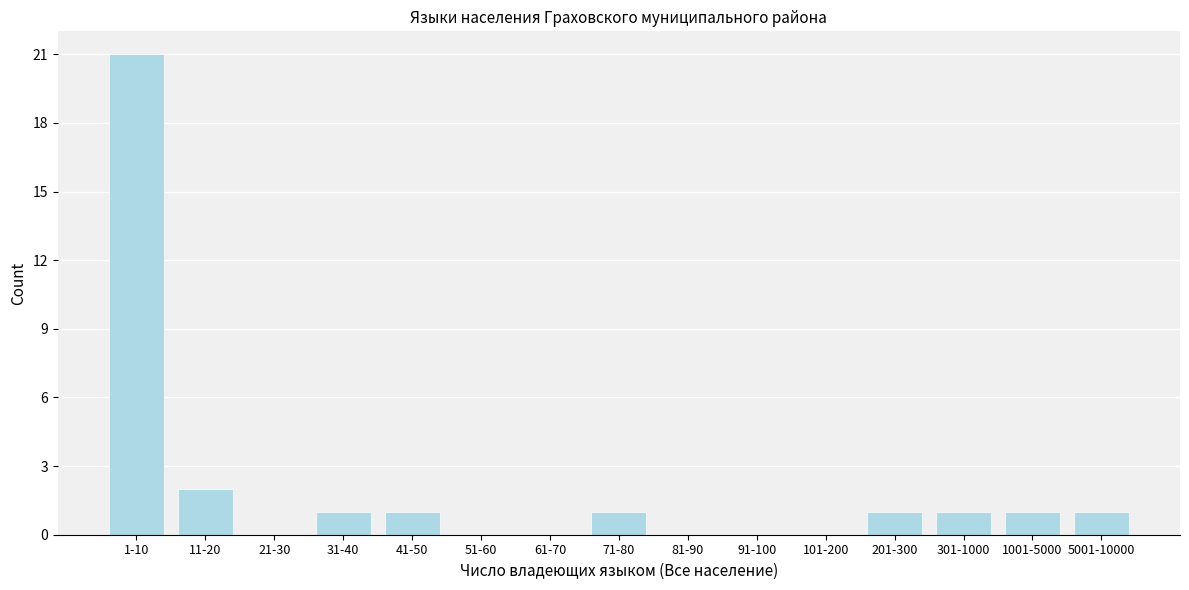

Reading left to right, what are all the values shown in this chart?

1-10=21	11-20=2	21-30=0	31-40=1	41-50=1	51-60=0	61-70=0	71-80=1	81-90=0	91-100=0	101-200=0	201-300=1	301-1000=1	1001-5000=1	5001-10000=1